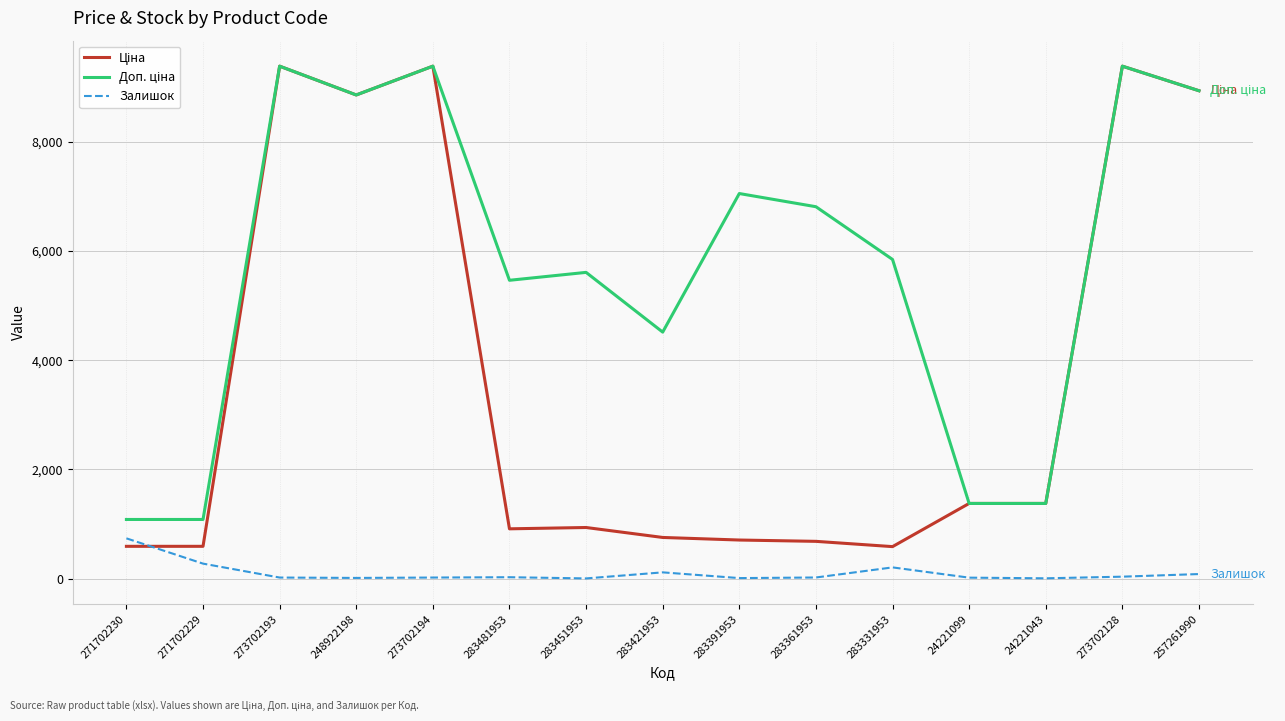

What is the total value across all series at 271702229?

1944.6